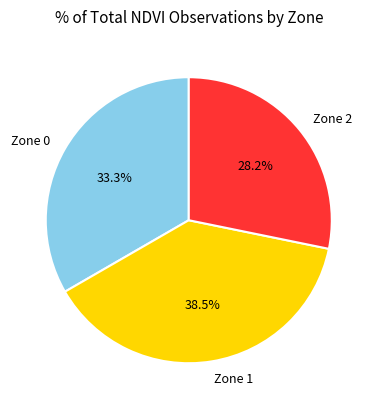

Which has a higher value, Zone 2 or Zone 1?

Zone 1